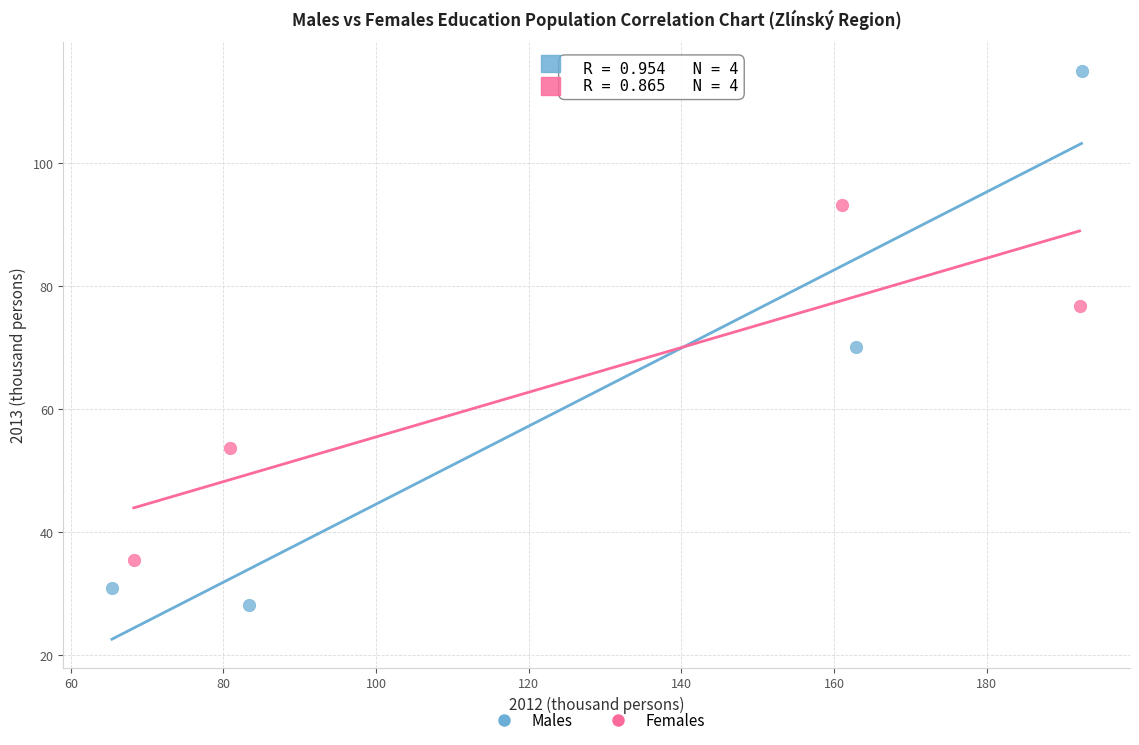

Which series reaches the maximum Y coordinate?

Males